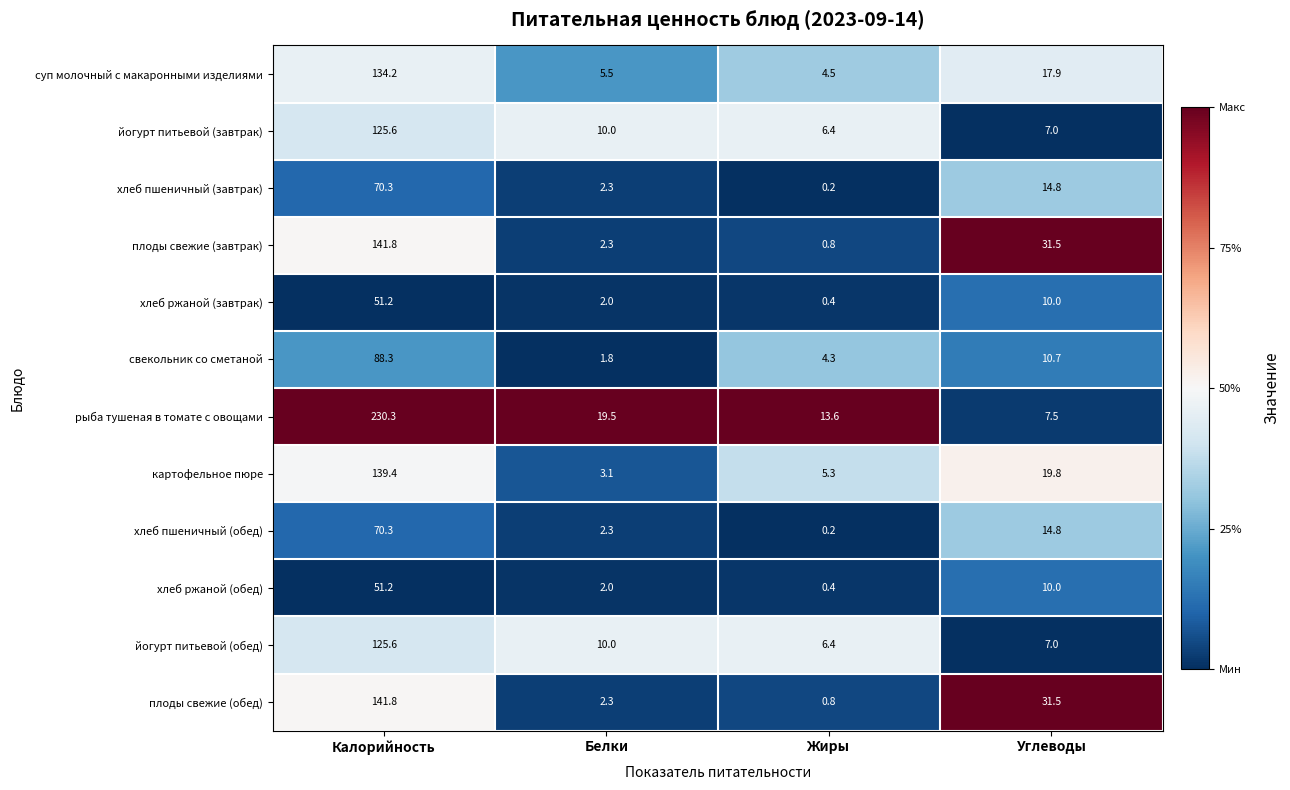

Rank the categories by рыба тушеная в томате с овощами value from lowest to highest.

Углеводы, Жиры, Белки, Калорийность